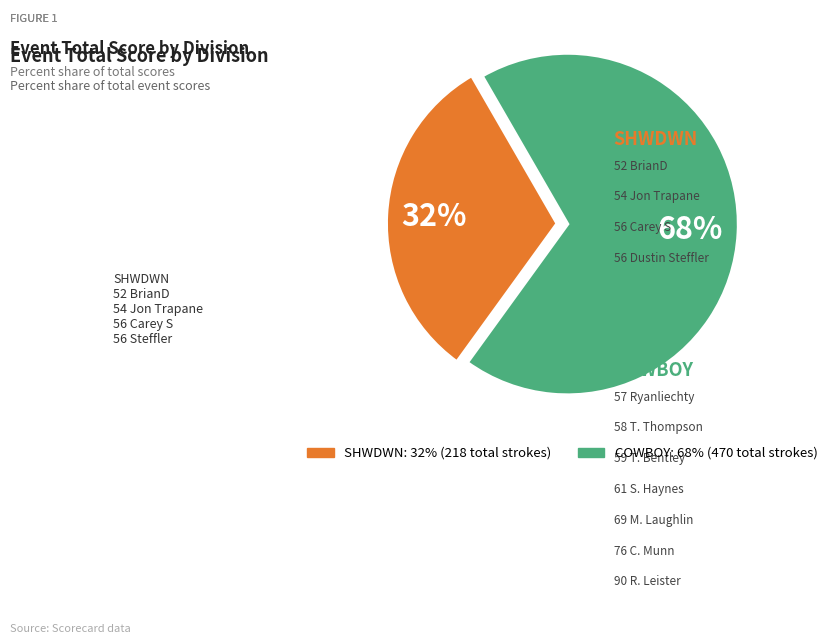

Is there any slice that represents more than half of the pie?

Yes